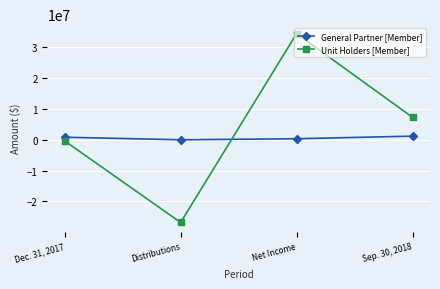

True or false: Unit Holders [Member] has a value of 7278193 at Sep. 30, 2018.

True